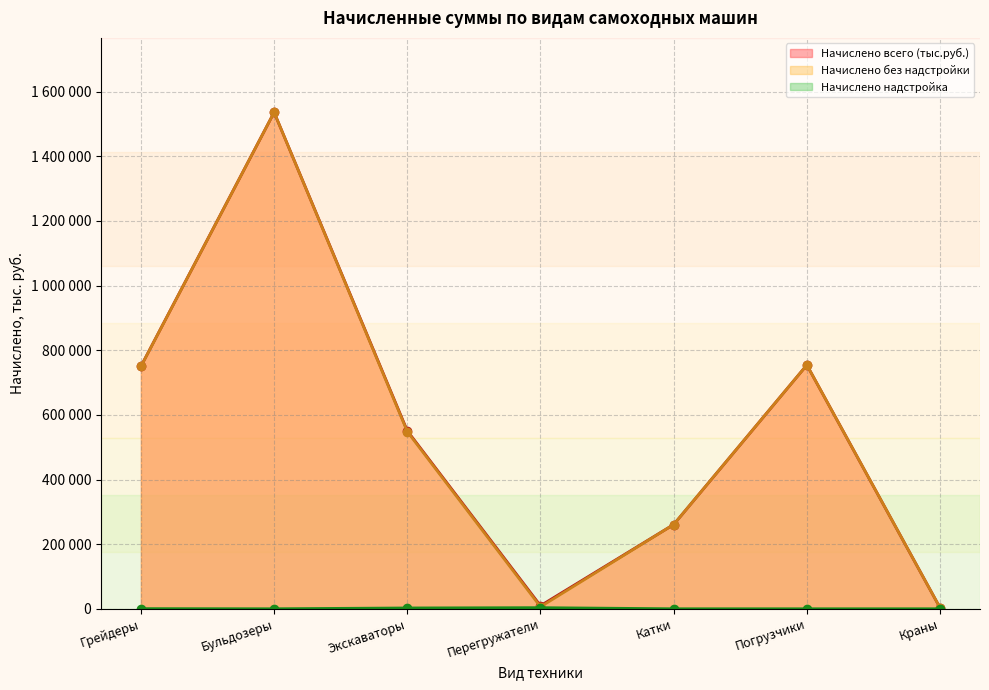

What is the sum of the Начислено всего (тыс.руб.) values at Перегружатели and Грейдеры?

759891